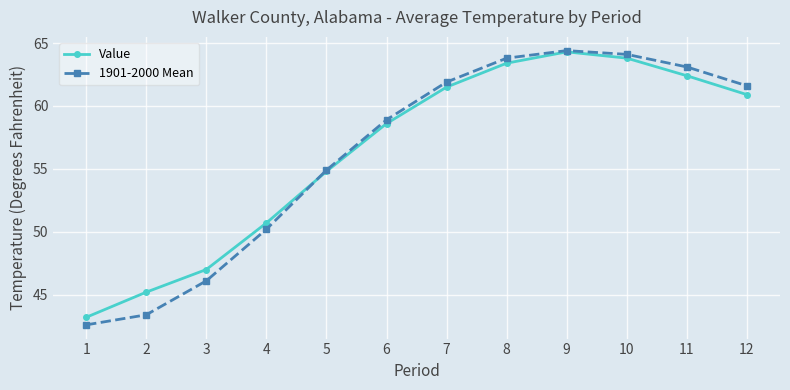

Read the 1901-2000 Mean value at 11.

63.1